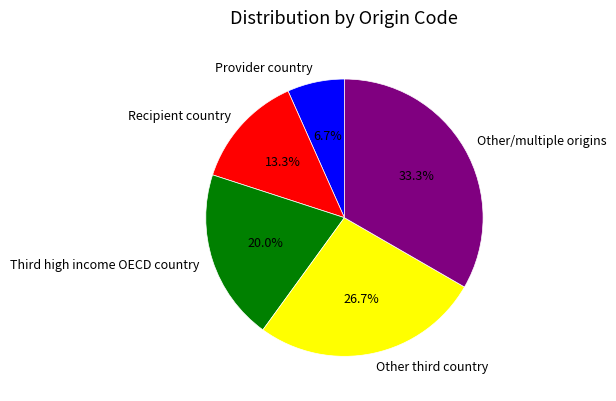

What percentage is the Recipient country slice, to the nearest percent?

13%